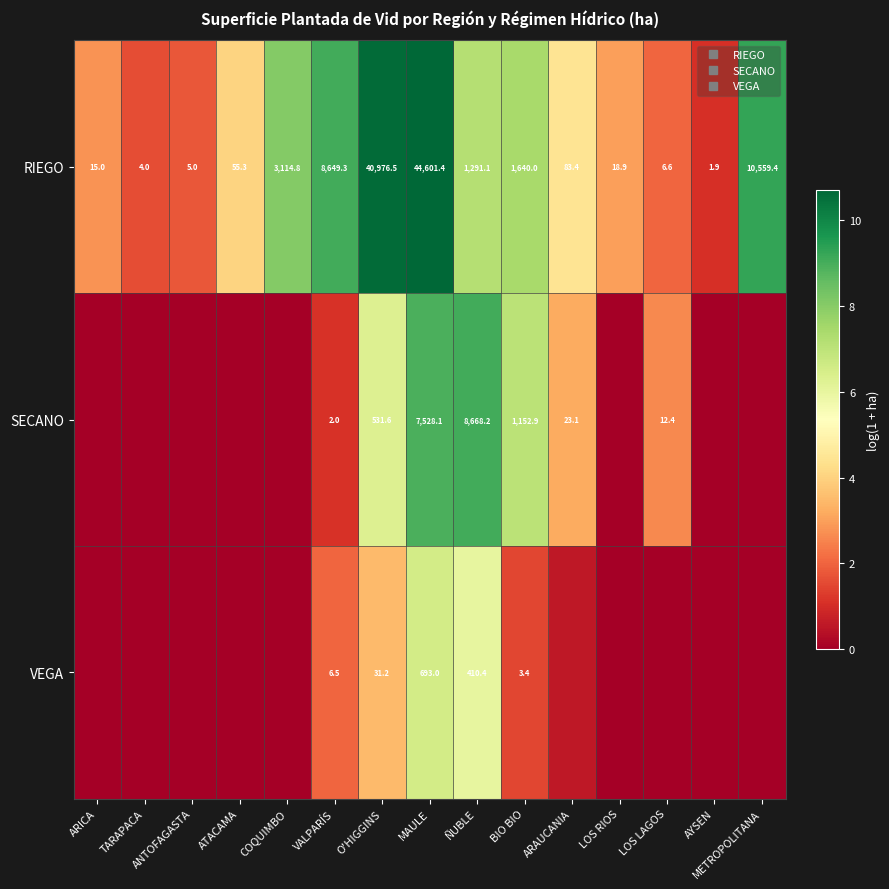

Which category has the highest value across all series?

MAULE